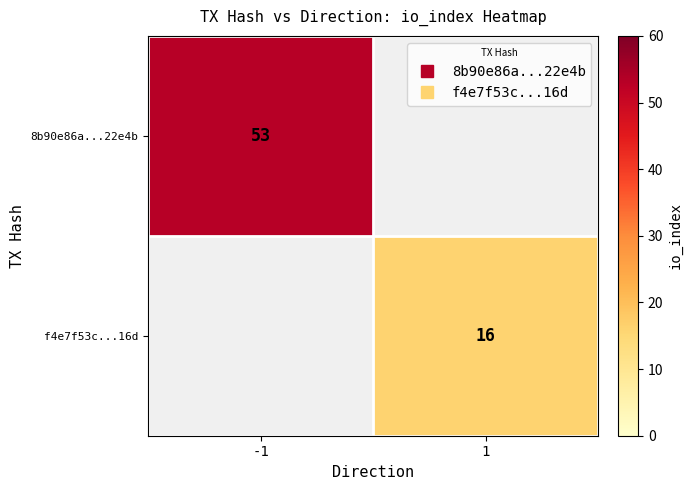

Is the value of f4e7f53c...16d at -1 greater than the value of 8b90e86a...22e4b at -1?

No